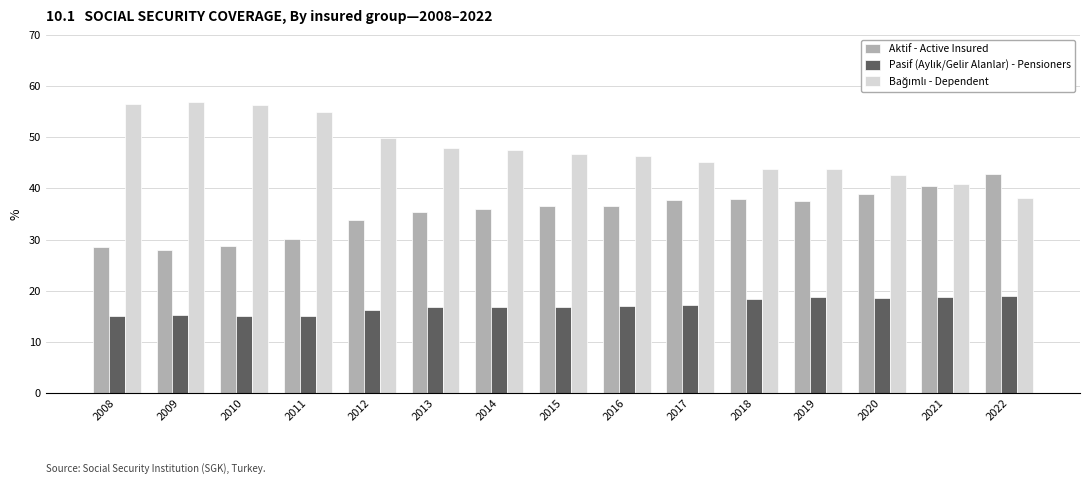

What is the smallest value displayed?

15.0